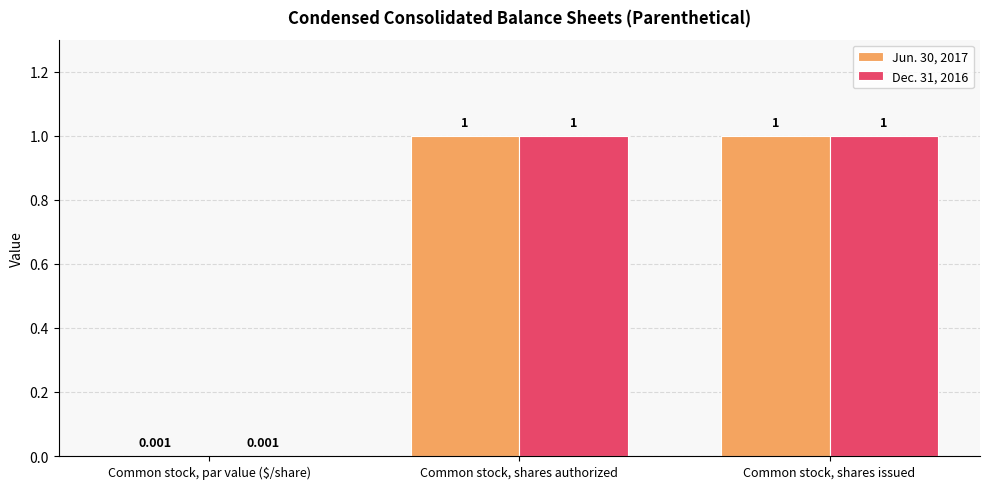

What are all the series names shown in the legend?

Jun. 30, 2017, Dec. 31, 2016